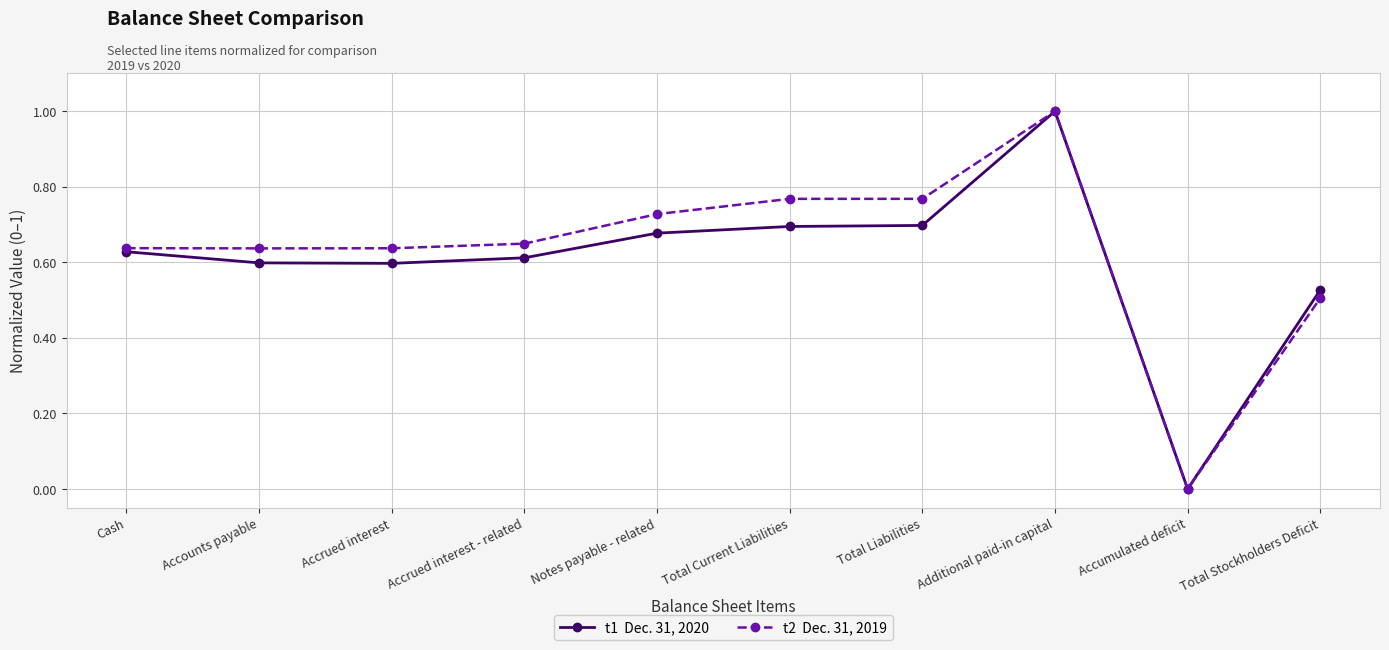

What is the total value across all series at Additional paid-in capital?

2.0